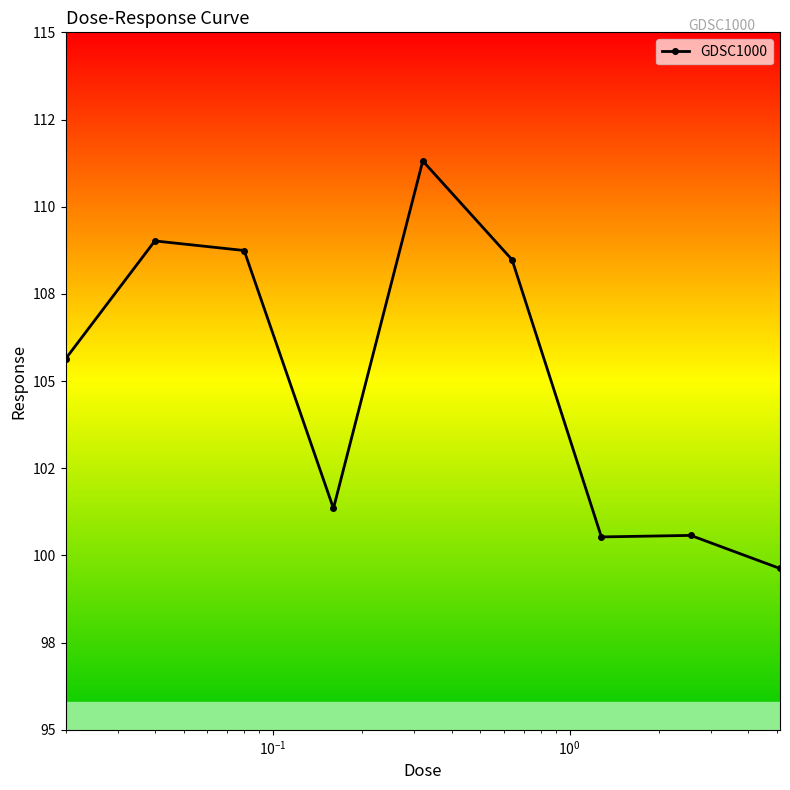

Is this an area chart (filled region under the line)?

No